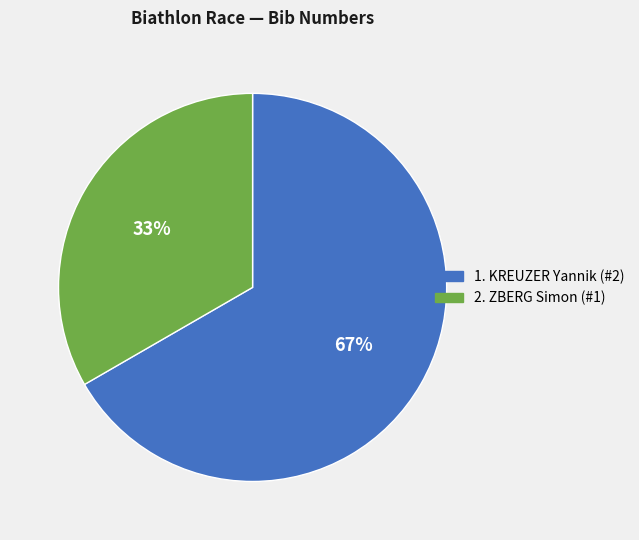

To the nearest percent, what is the average slice percentage?

50%